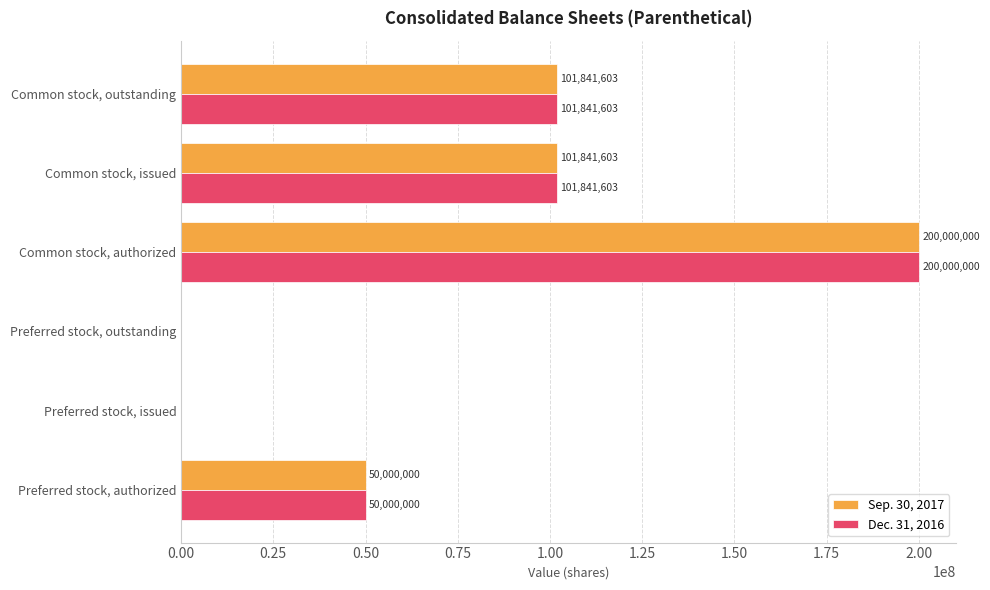

At which category is the sum across all series the highest?

Common stock, authorized